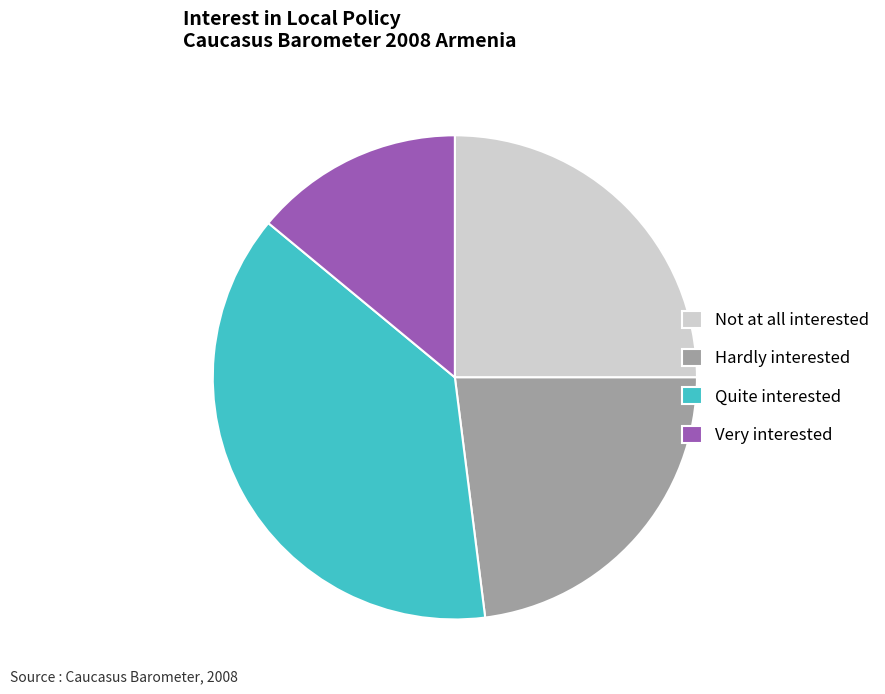

How many segments does this pie chart have?

4